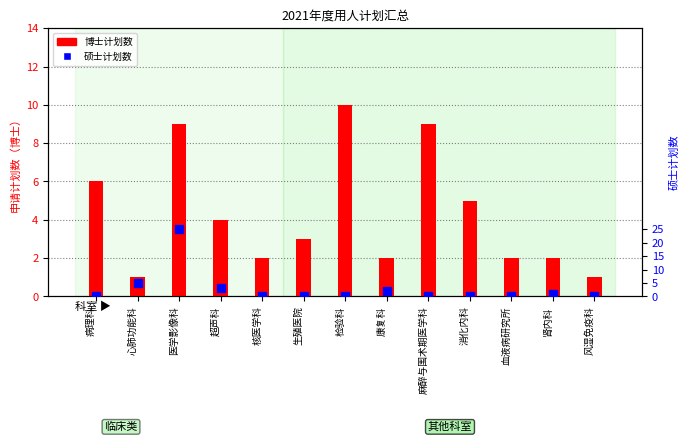

What is the sum of all 硕士计划数 values?

36